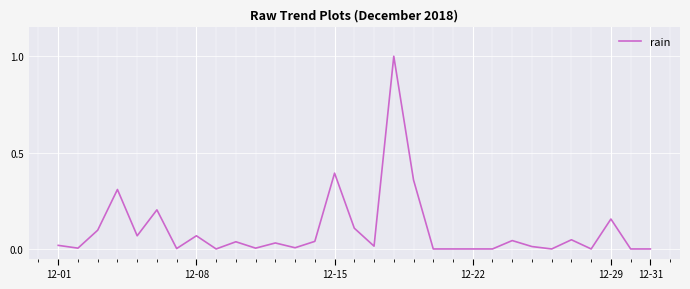

What is the maximum value shown in the chart?

1.0